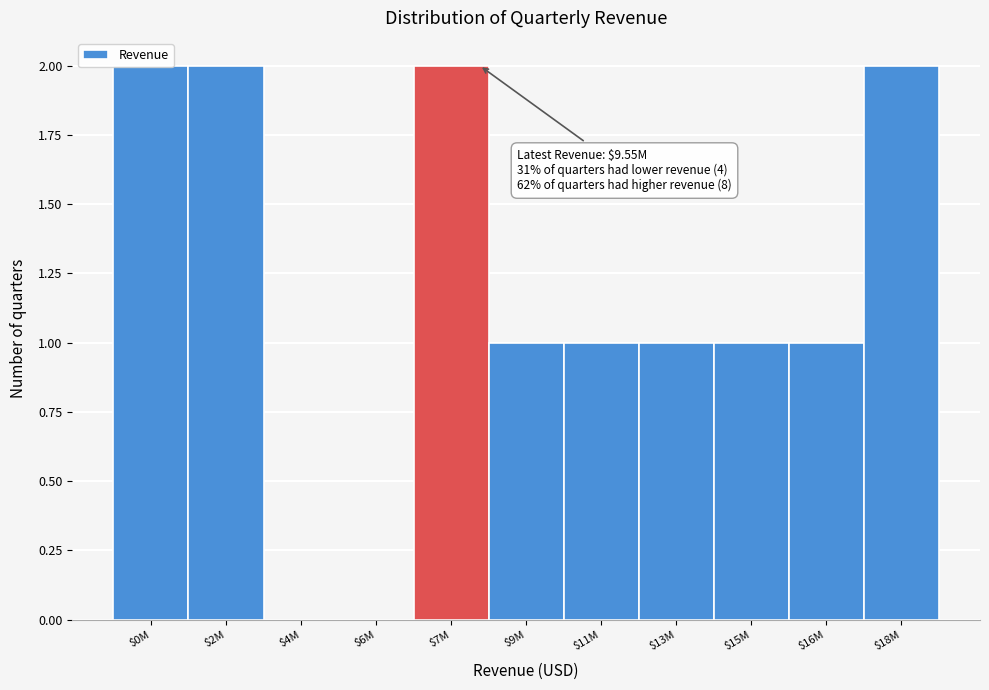

What is the sum of all values?

13